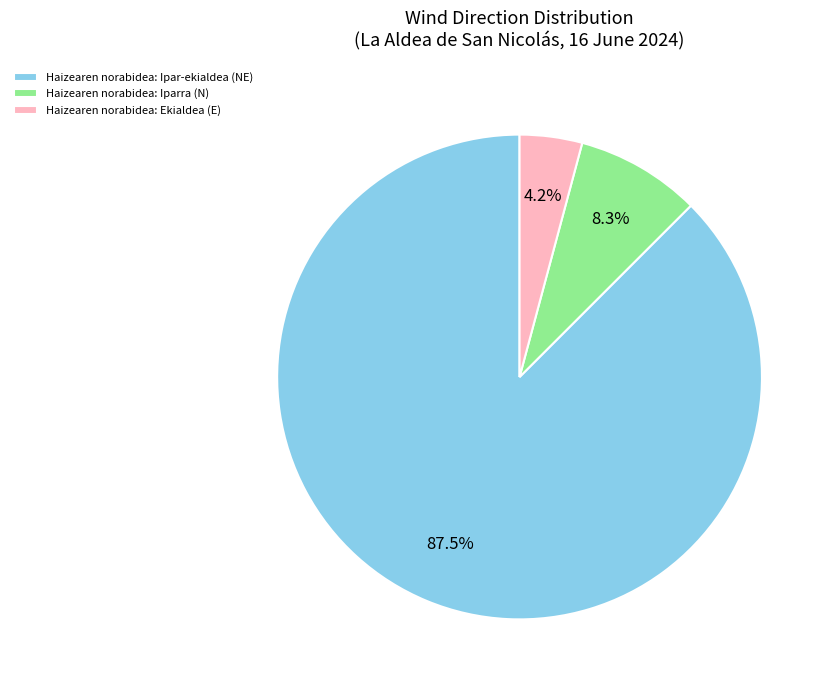

Is the sum of Haizearen norabidea: Ipar-ekialdea (NE) and Haizearen norabidea: Ekialdea (E) greater than half?

Yes